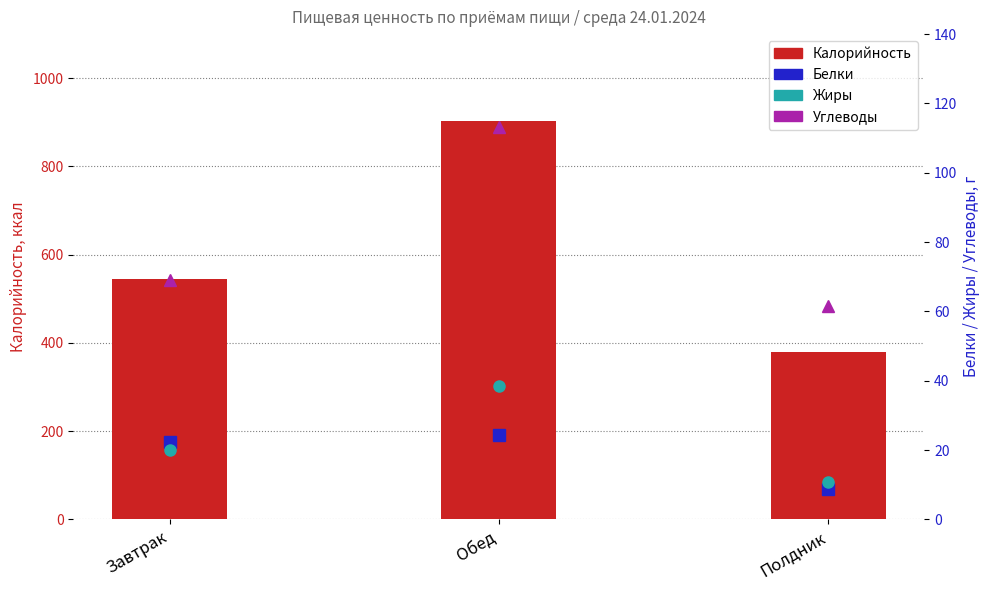

At which category is the sum across all series the highest?

Обед